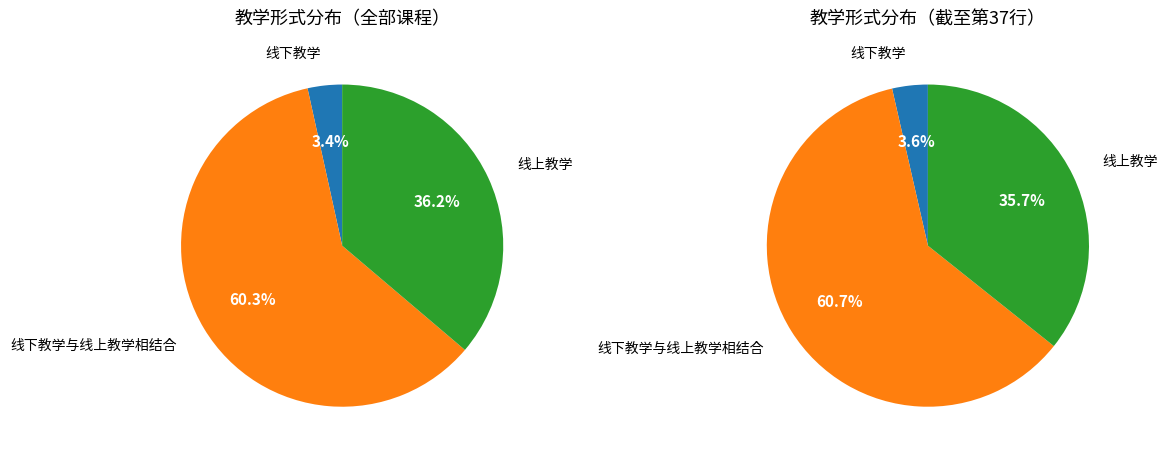

To the nearest percent, what is the difference between the largest and smallest slice percentages?

57%